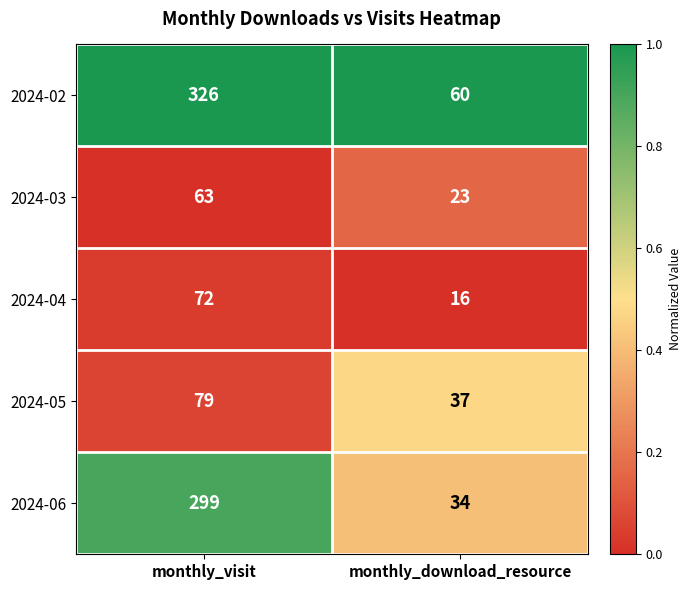

What is the sum of all 2024-02 values?

386